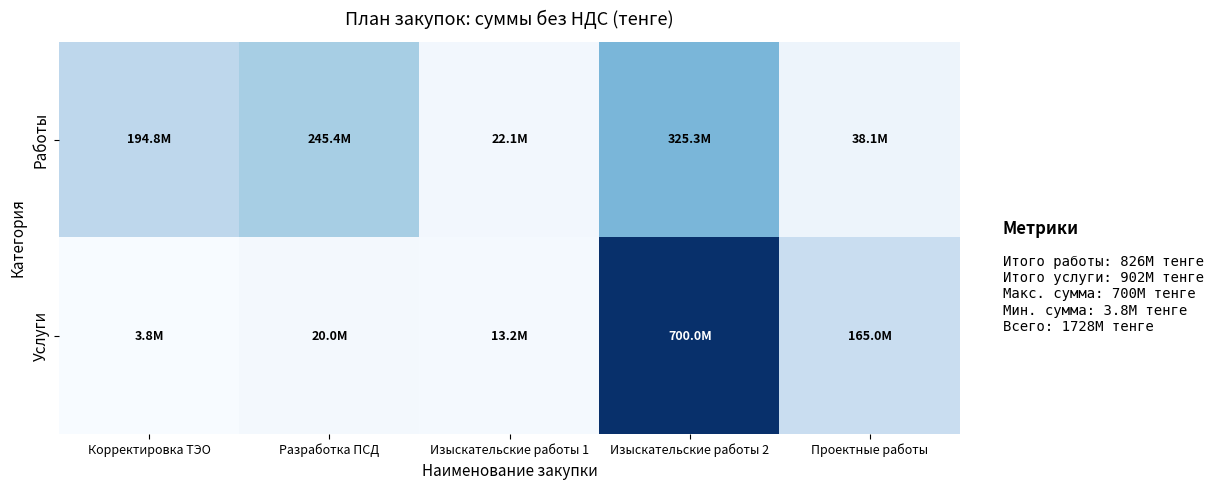

Which series has the widest spread of values?

Услуги